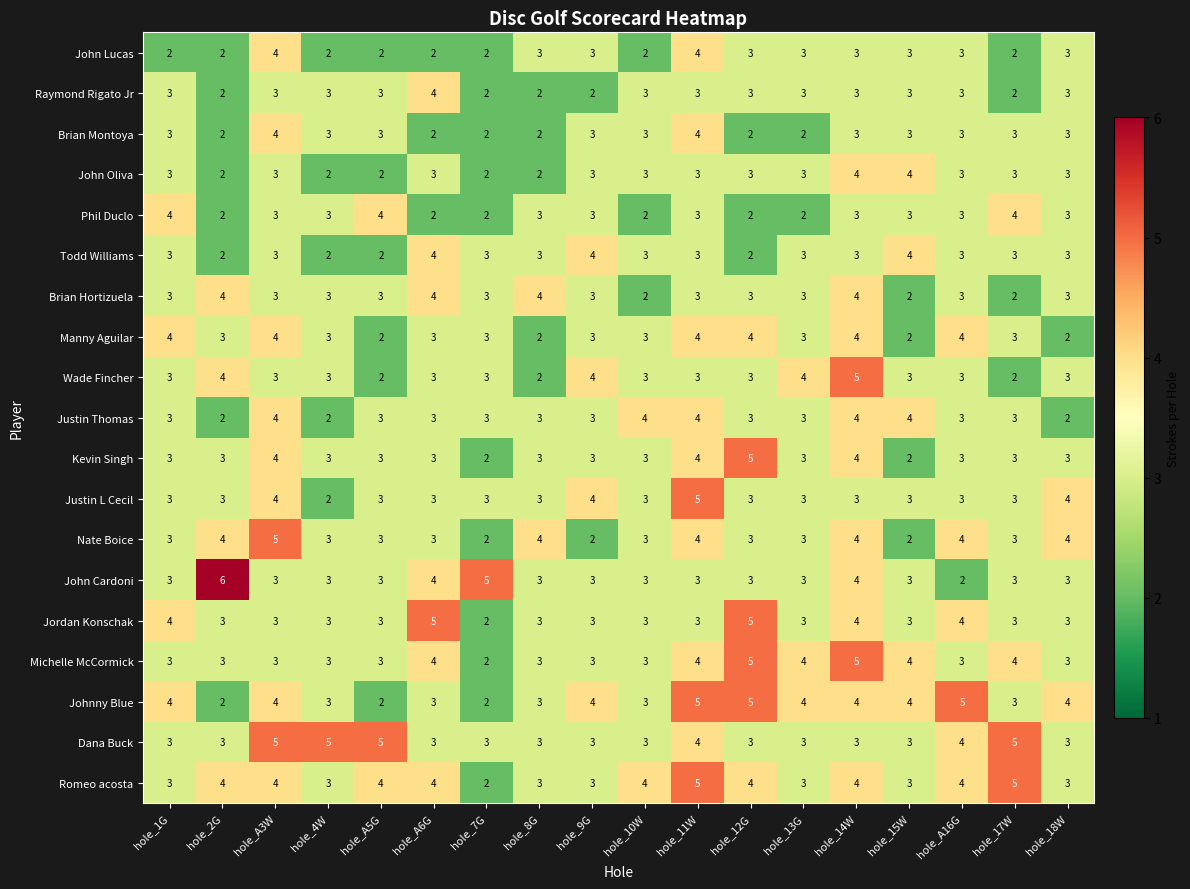

What is the total value across all series at hole_13G?

58